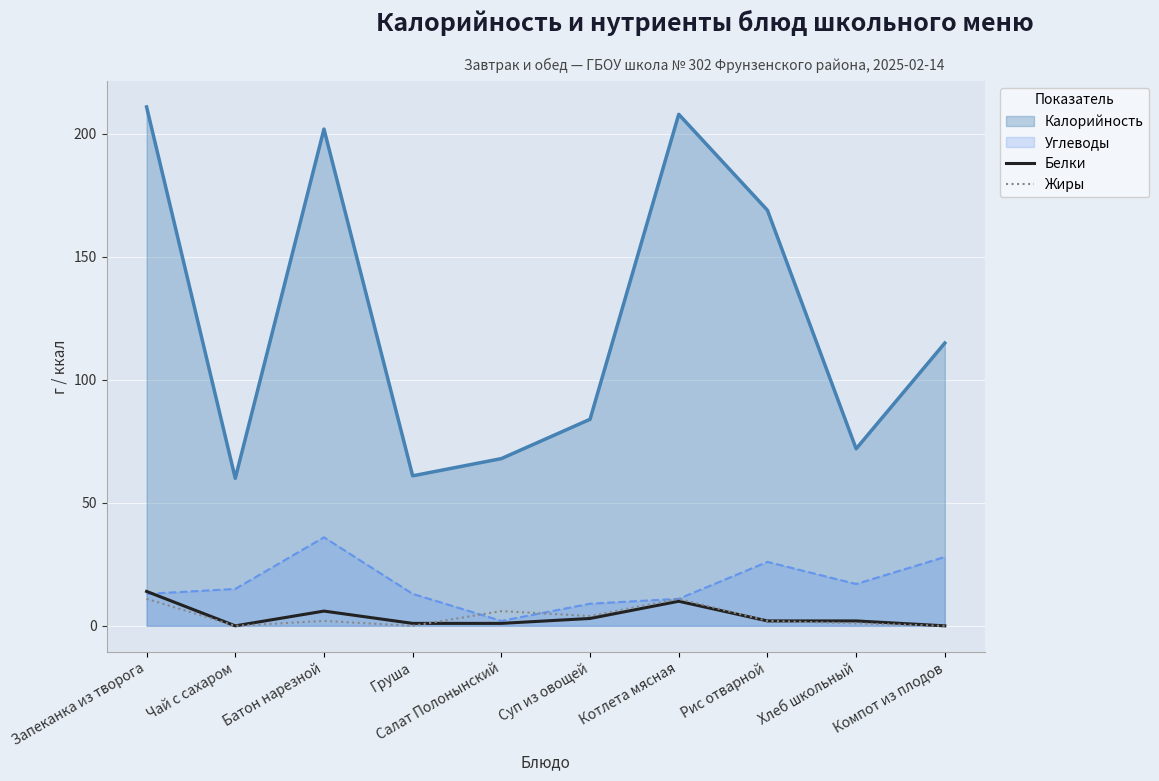

How many positive values does the Белки series have?

8